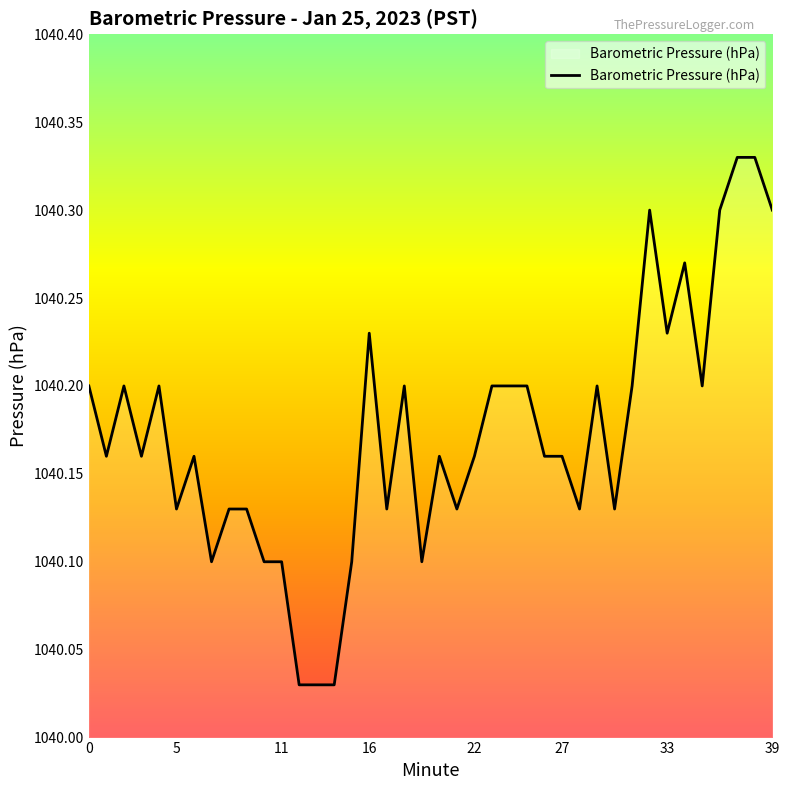

Does the chart have visible grid lines?

No